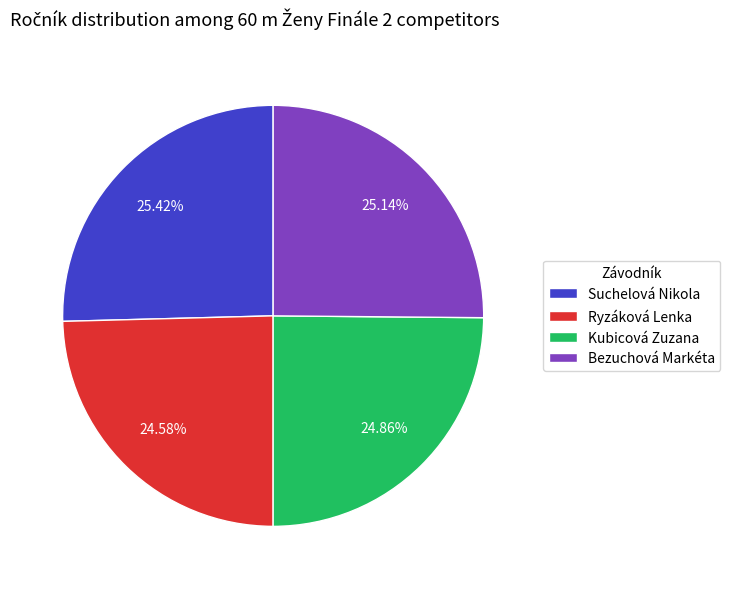

To the nearest percent, what is the difference between the Bezuchová Markéta and Ryzáková Lenka slice percentages?

1%